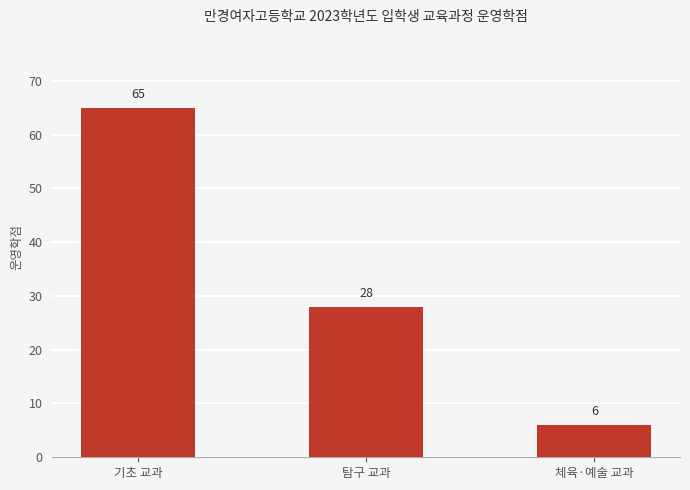

Count the values in the range 6 to 65.

3